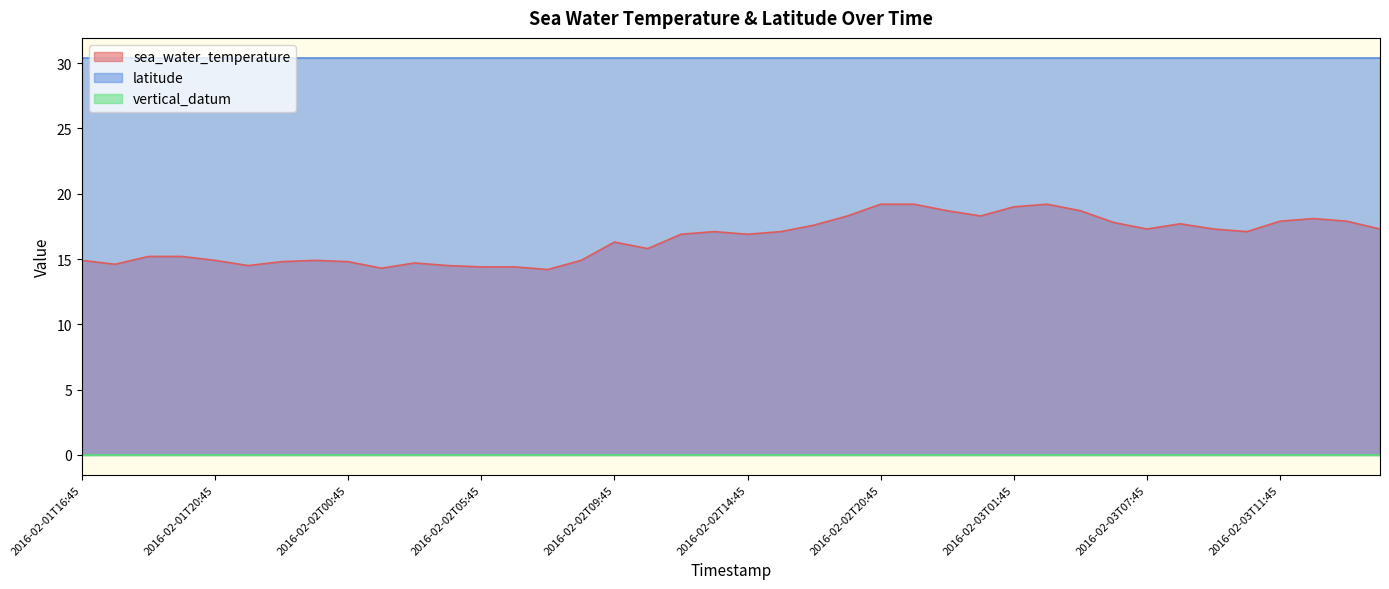

Which series has the largest range (max minus min)?

sea_water_temperature